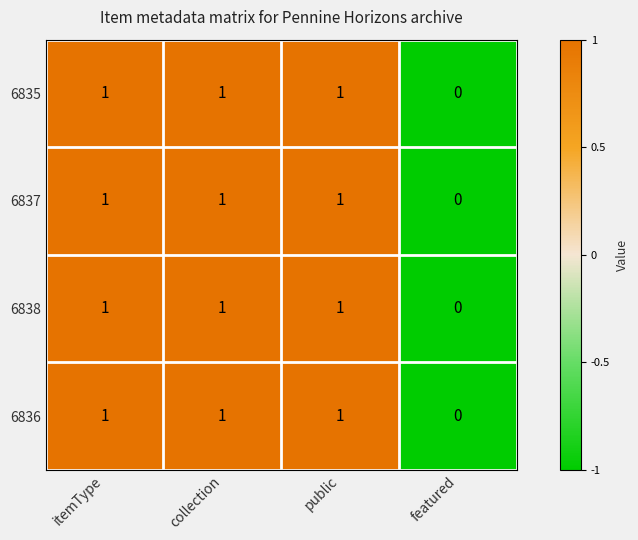

At which label is 6838 closest to 0?

featured